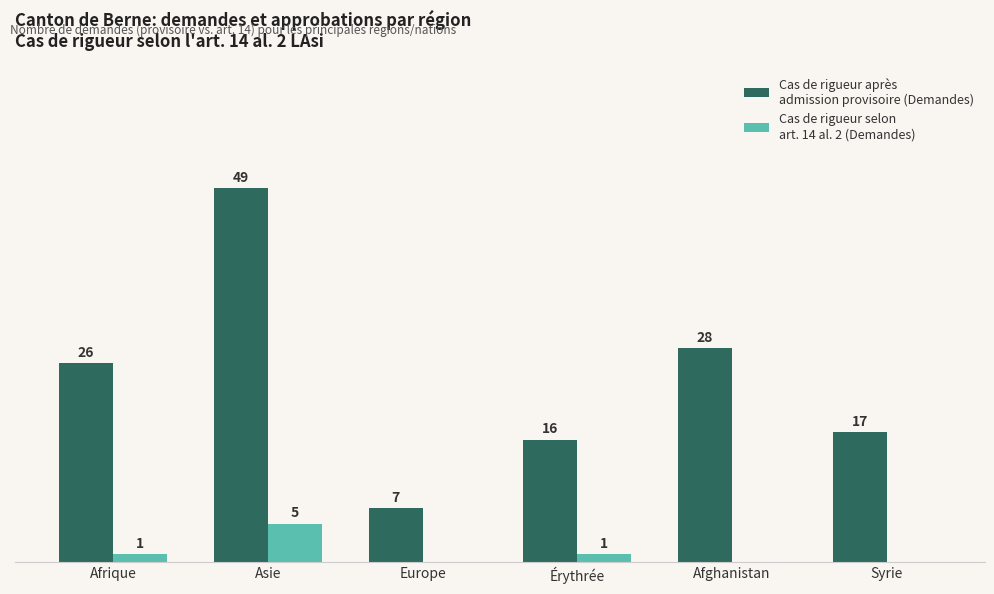

At which category does the chart reach its peak across all series?

Asie